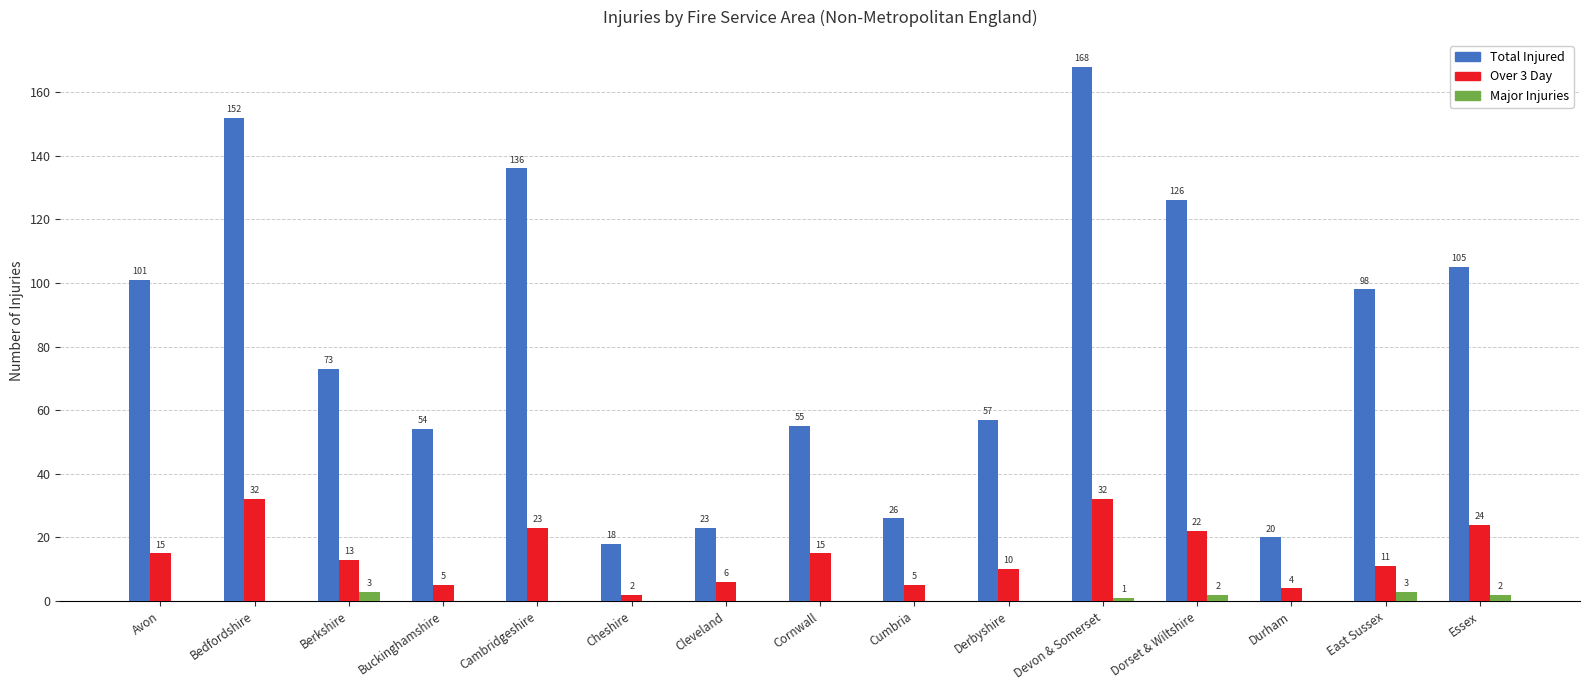

True or false: Total Injured has a value of 23 at Cleveland.

True